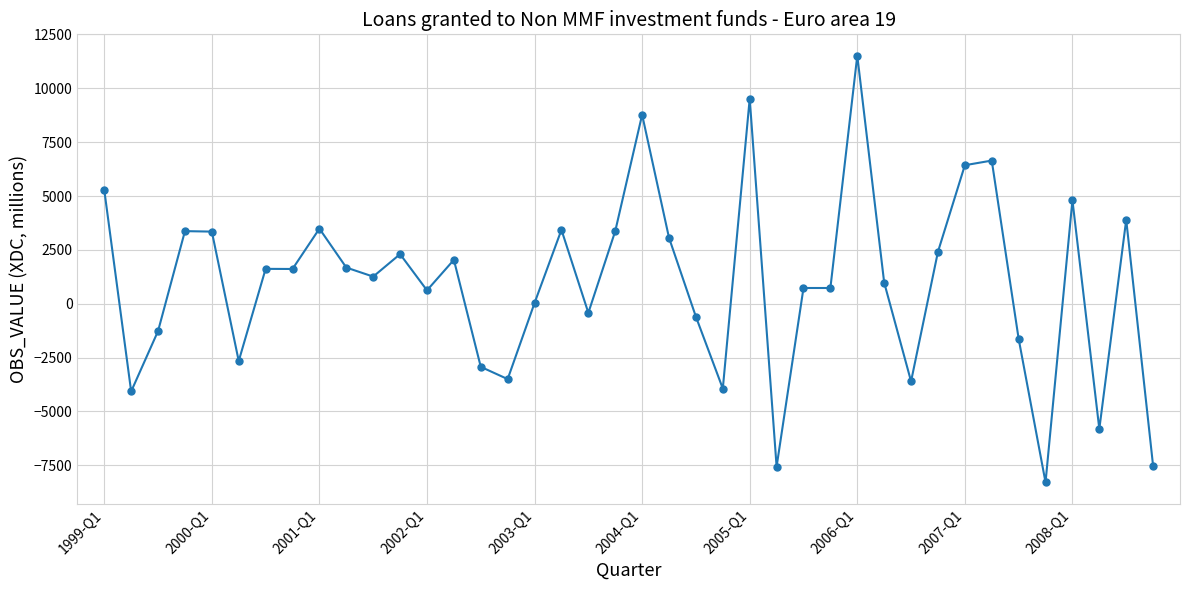

What is the smallest value displayed?

-8289.3